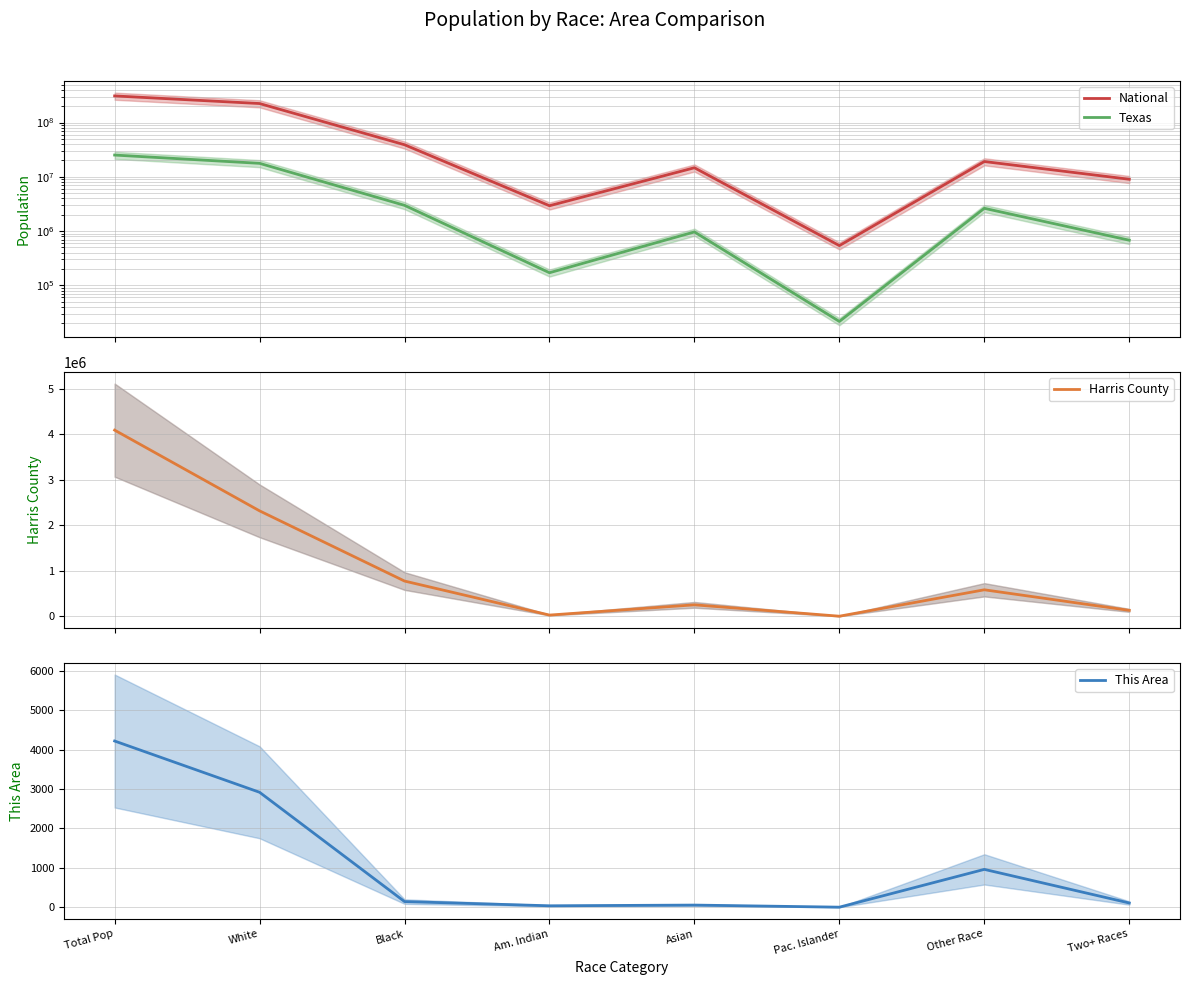

Rank the categories by Harris County value from lowest to highest.

Pac. Islander, Am. Indian, Two+ Races, Asian, Other Race, Black, White, Total Pop